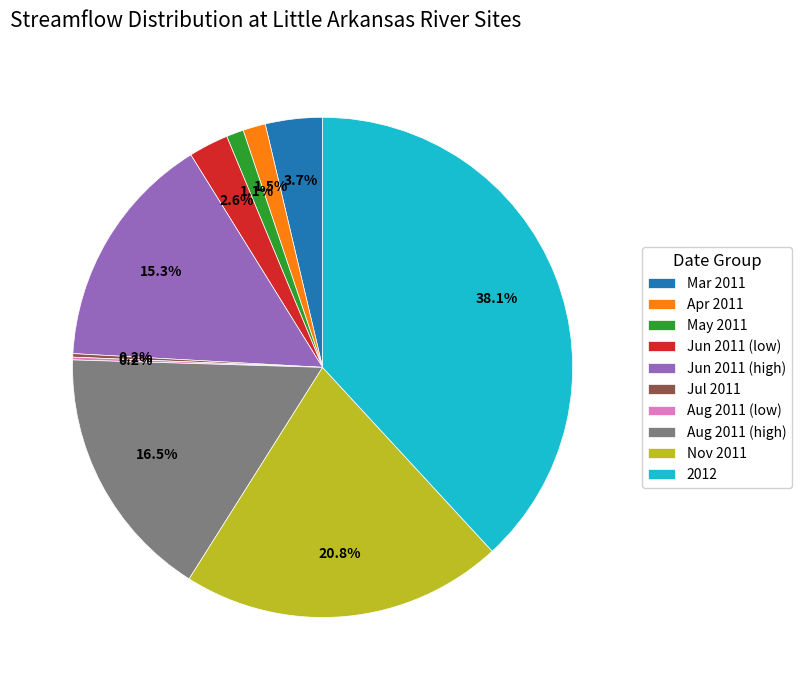

Is the sum of Mar 2011 and Jun 2011 (high) greater than half?

No